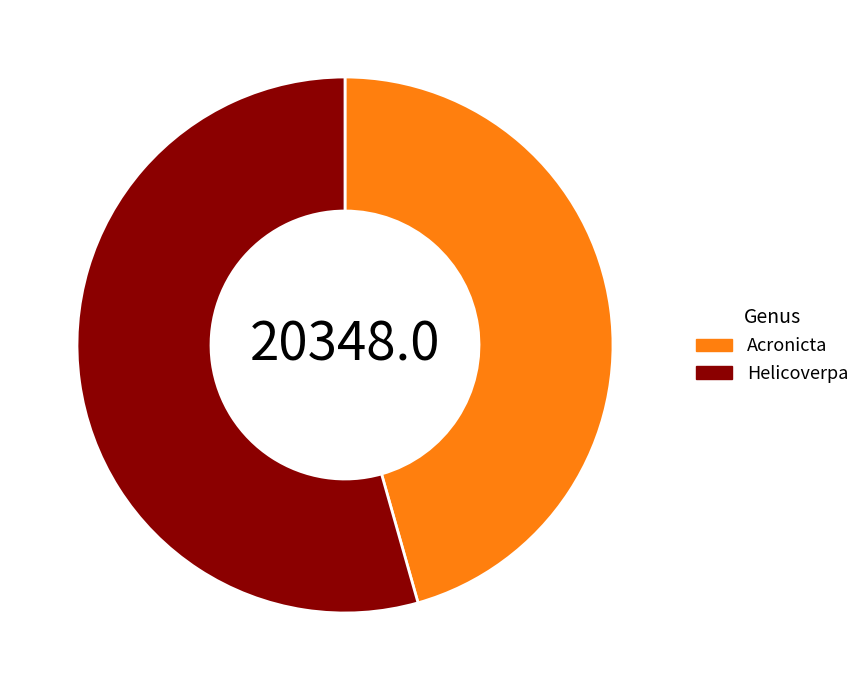

Approximately how many times larger is the value at Helicoverpa compared to Acronicta?

1.2